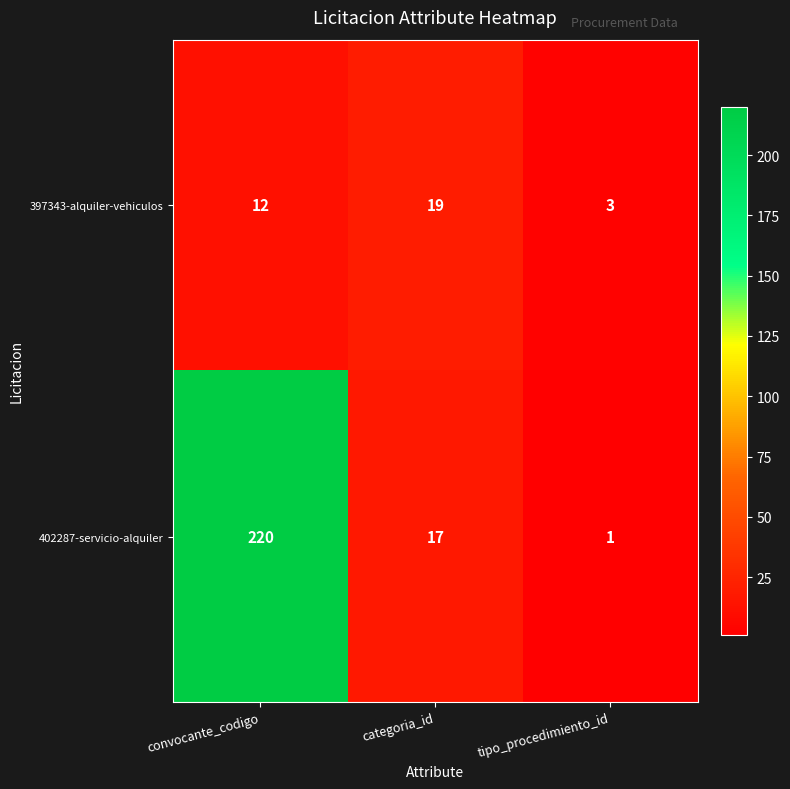

Rank the series by their average value, from highest to lowest.

402287-servicio-alquiler, 397343-alquiler-vehiculos